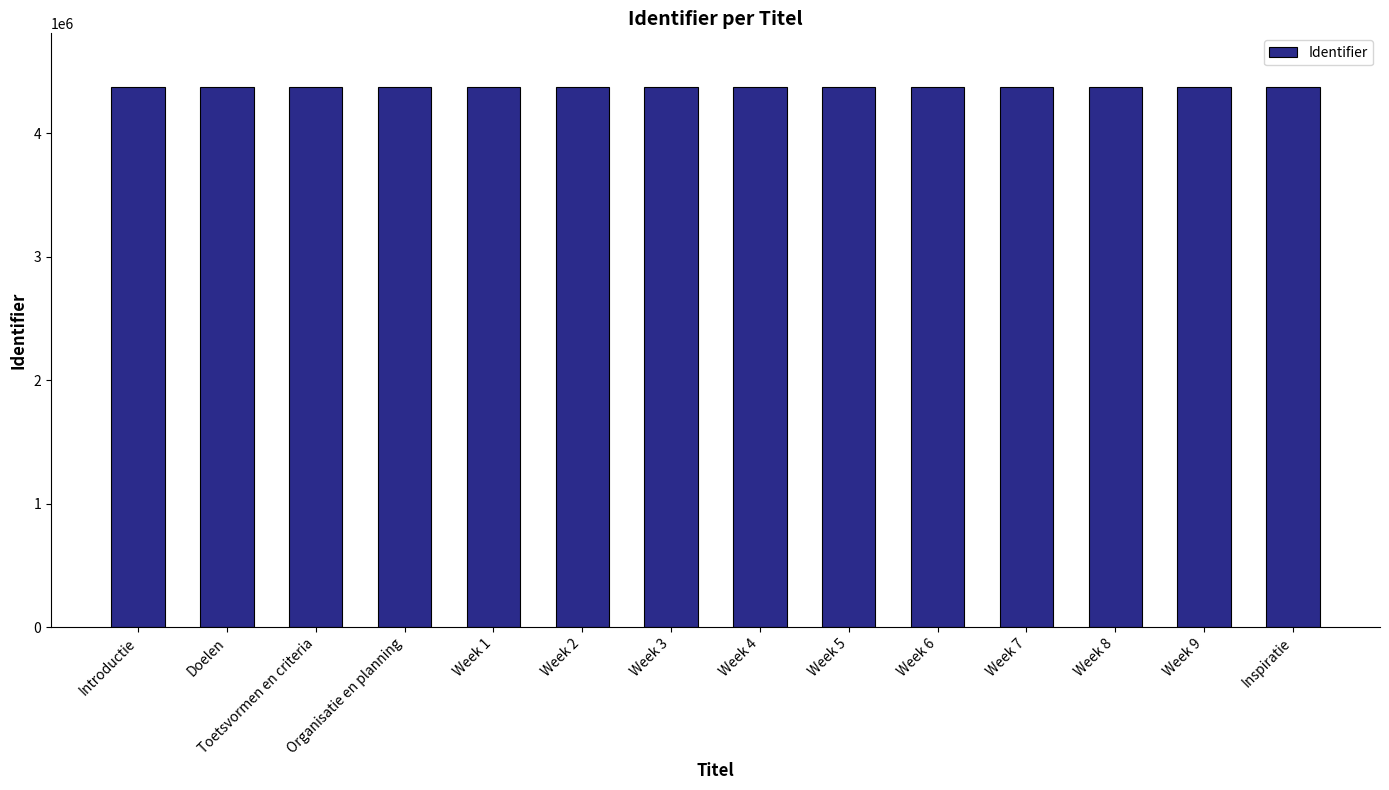

What is the ratio of the value at Introductie to the value at Toetsvormen en criteria?

1.0